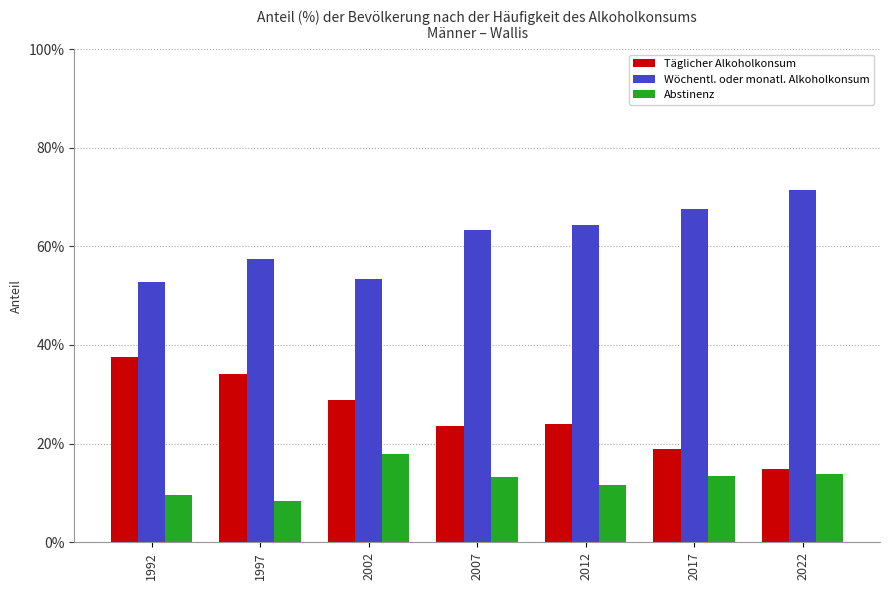

What are all the series names shown in the legend?

Täglicher Alkoholkonsum, Wöchentl. oder monatl. Alkoholkonsum, Abstinenz